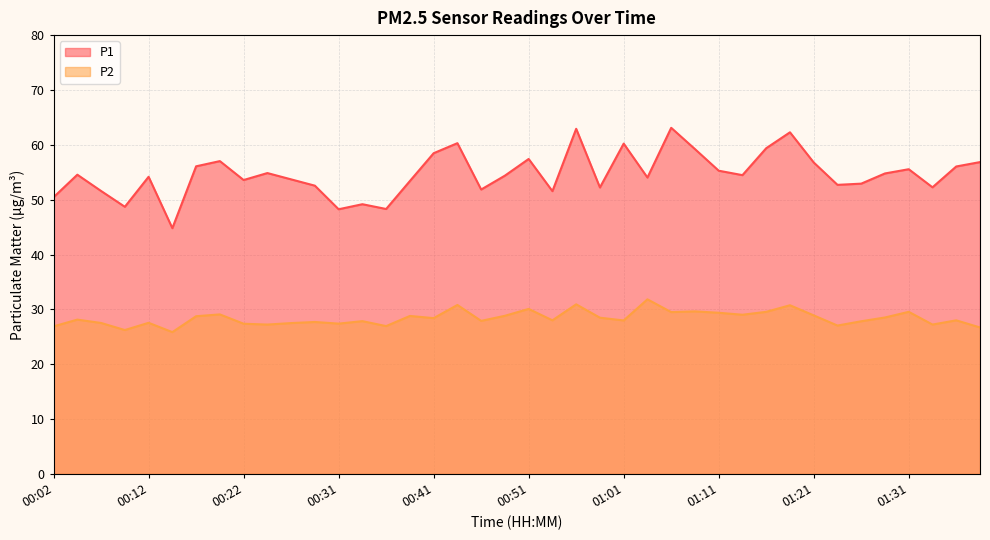

True or false: P1 and P2 cross at least once.

False